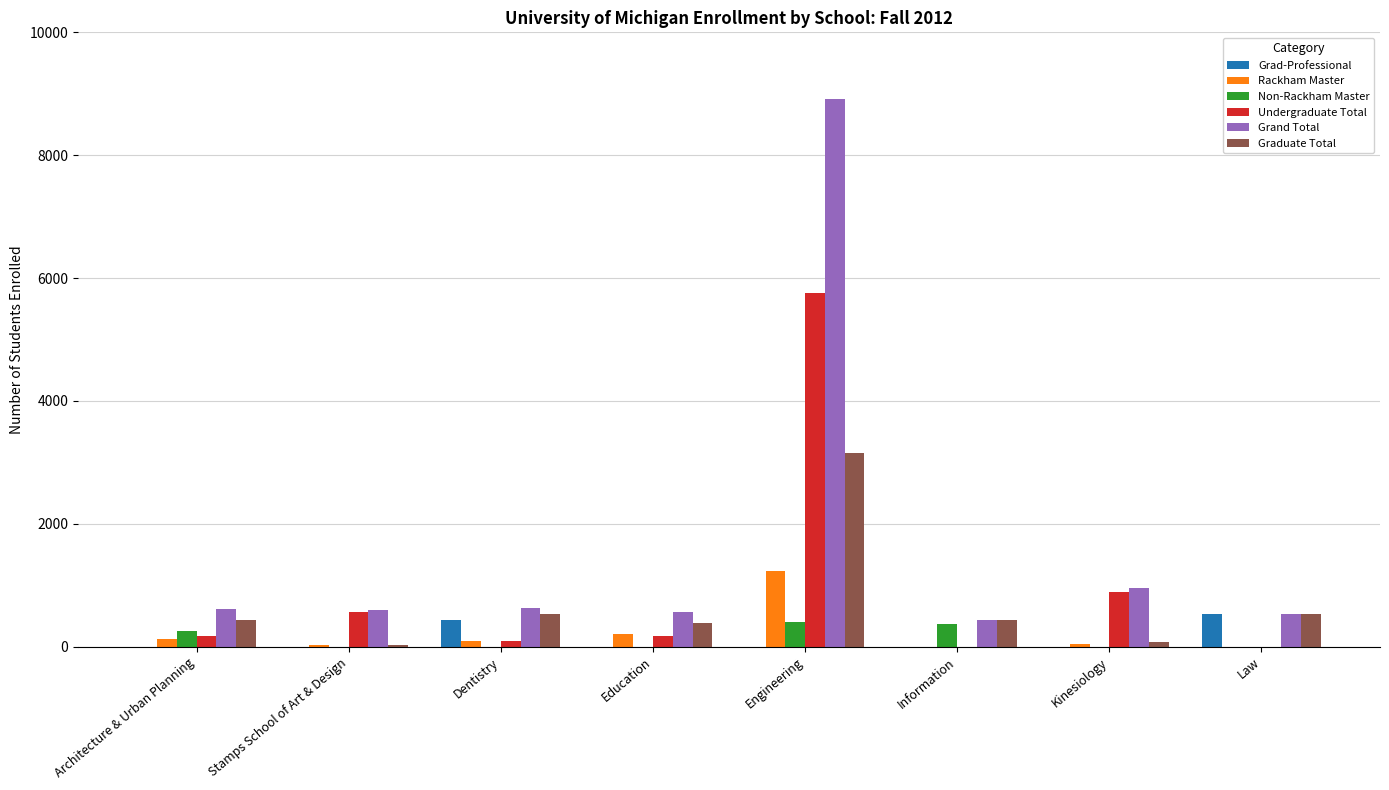

What is the sum of the Rackham Master values at Architecture & Urban Planning and Dentistry?

215